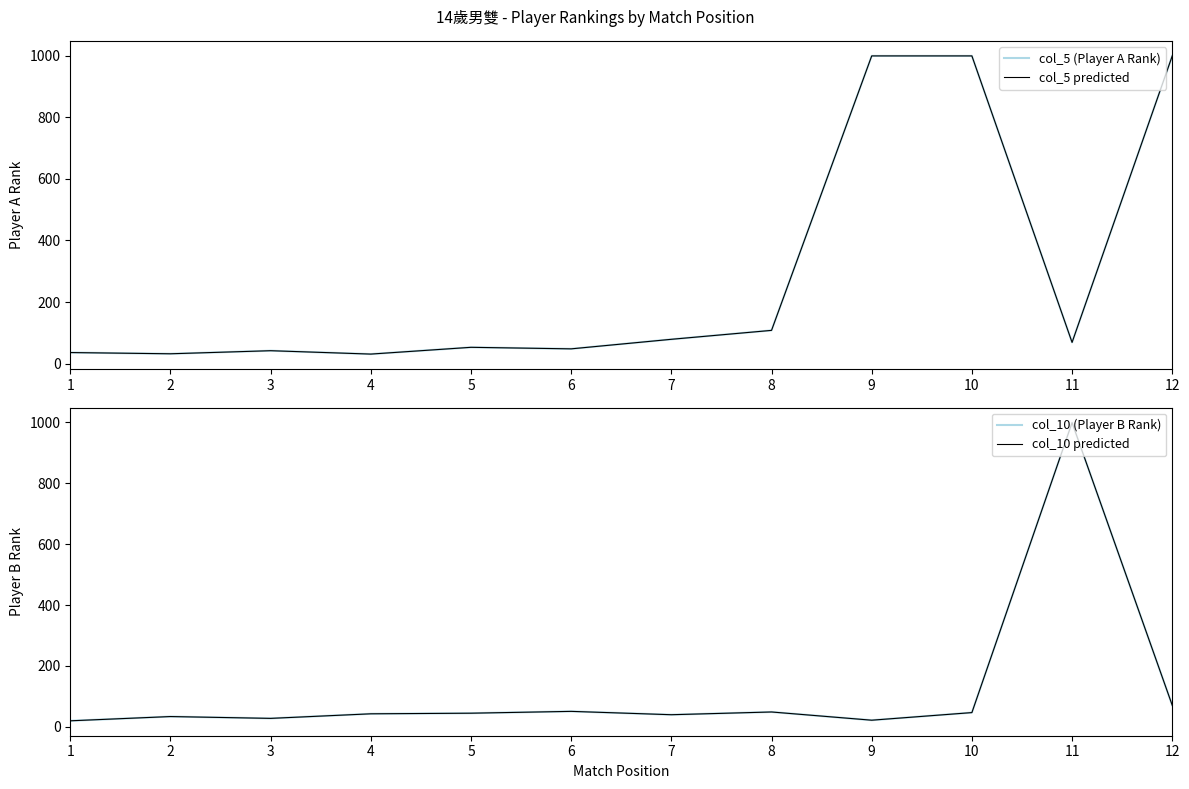

The value of col_10 (Player B Rank) at 11 is 1610. True or false?

False